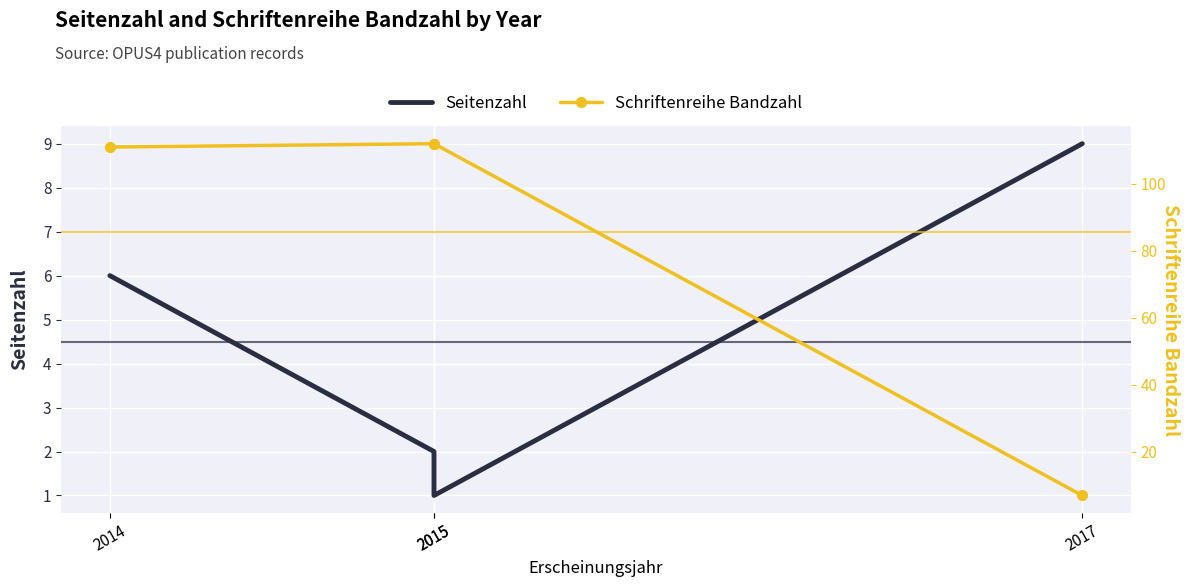

The Seitenzahl series shows 2 at 2014. True or false?

False